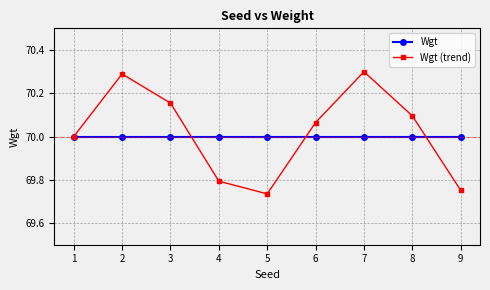

Which series has the widest spread of values?

Wgt (trend)